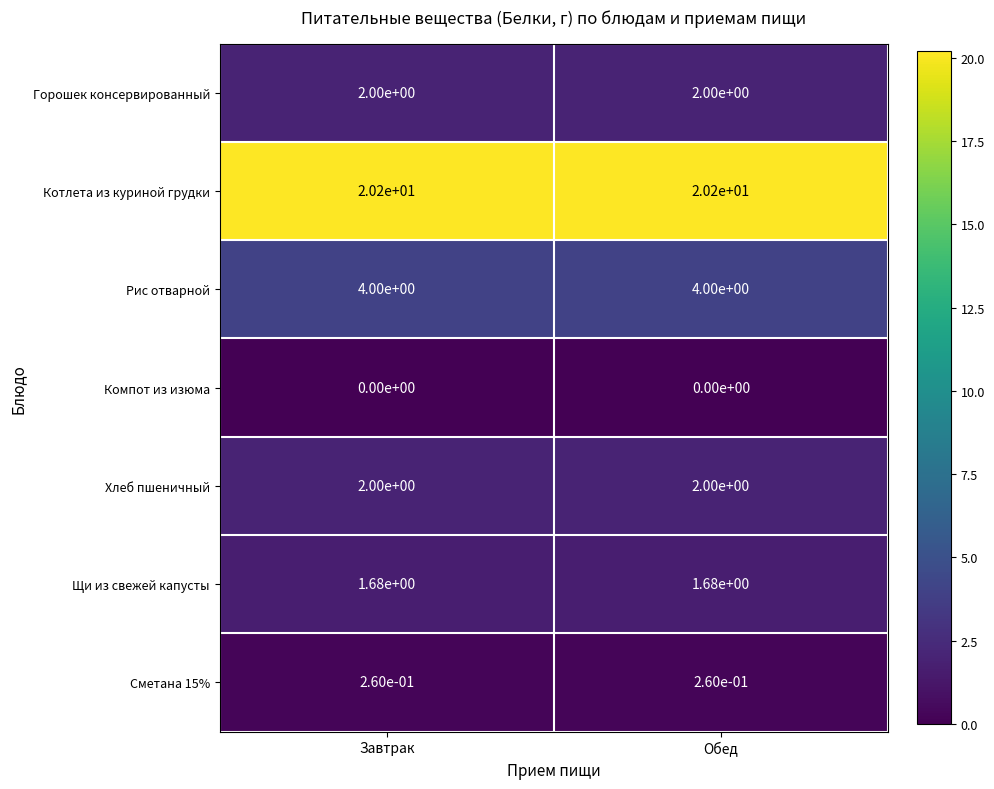

What is the maximum value shown in the chart?

20.2